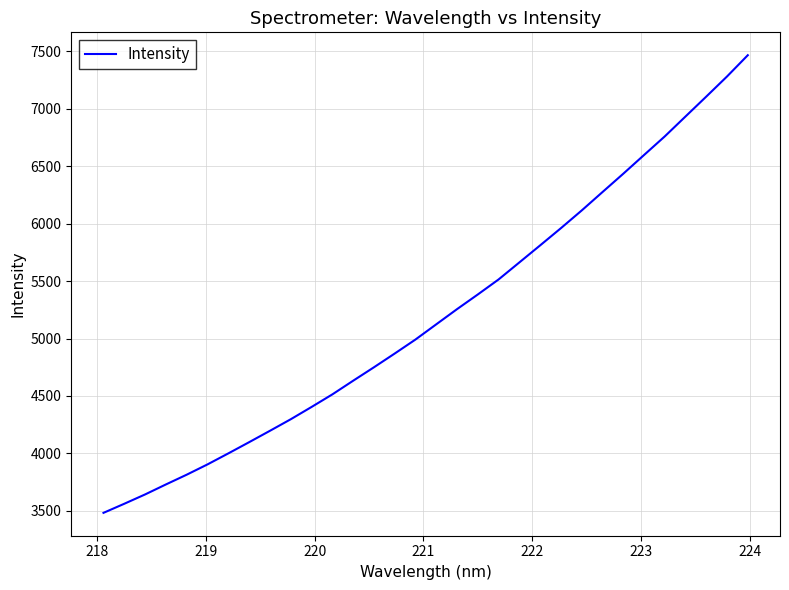

What is the difference between the maximum and minimum values?

3984.6